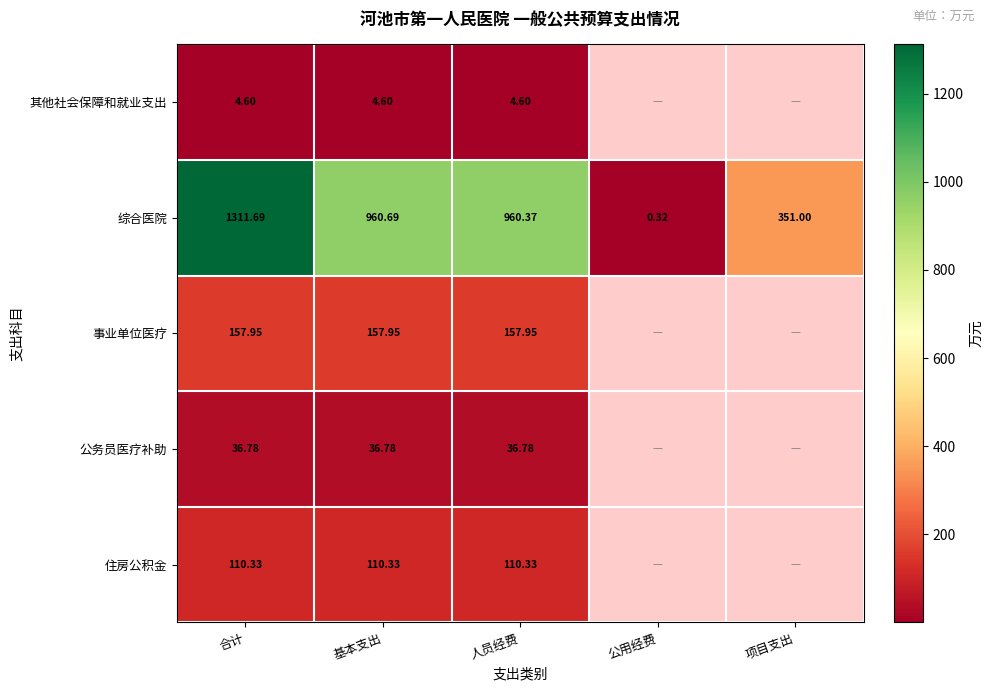

At 合计, list the series in order from smallest to largest.

其他社会保障和就业支出, 公务员医疗补助, 住房公积金, 事业单位医疗, 综合医院